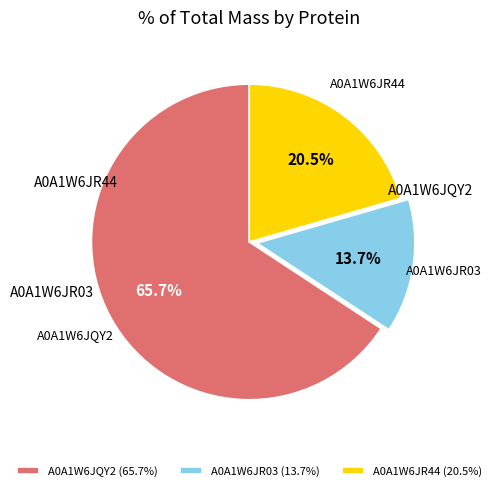

Does A0A1W6JQY2 account for over 50% of the chart?

Yes